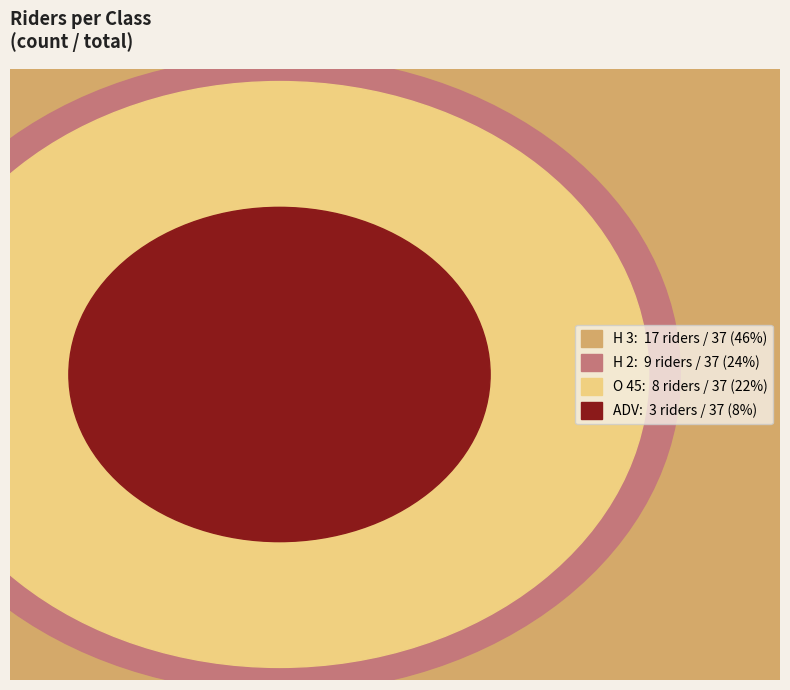

Count the number of slices in the pie.

4